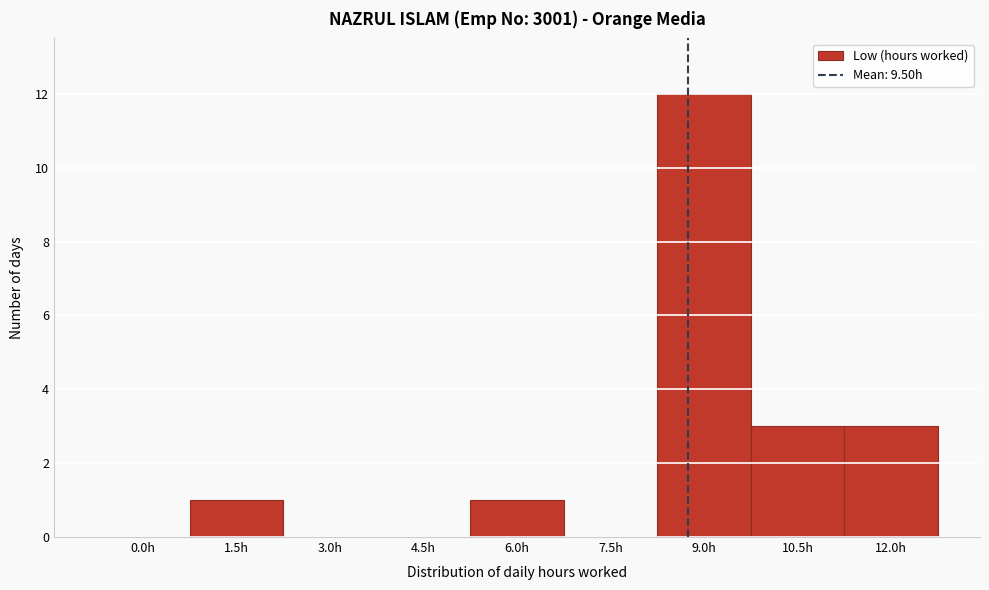

Reading left to right, what are all the values shown in this chart?

0.0h=0	1.5h=1	3.0h=0	4.5h=0	6.0h=1	7.5h=0	9.0h=12	10.5h=3	12.0h=3